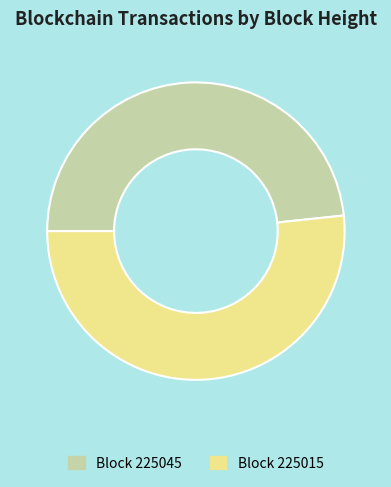

Is there a majority slice in this chart?

Yes